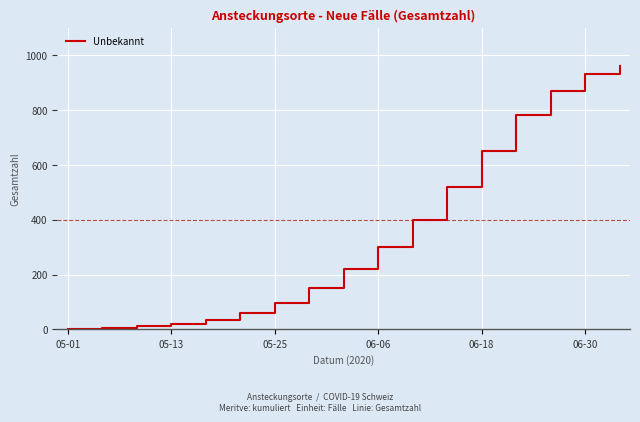

What is the difference between the maximum and minimum values?

960